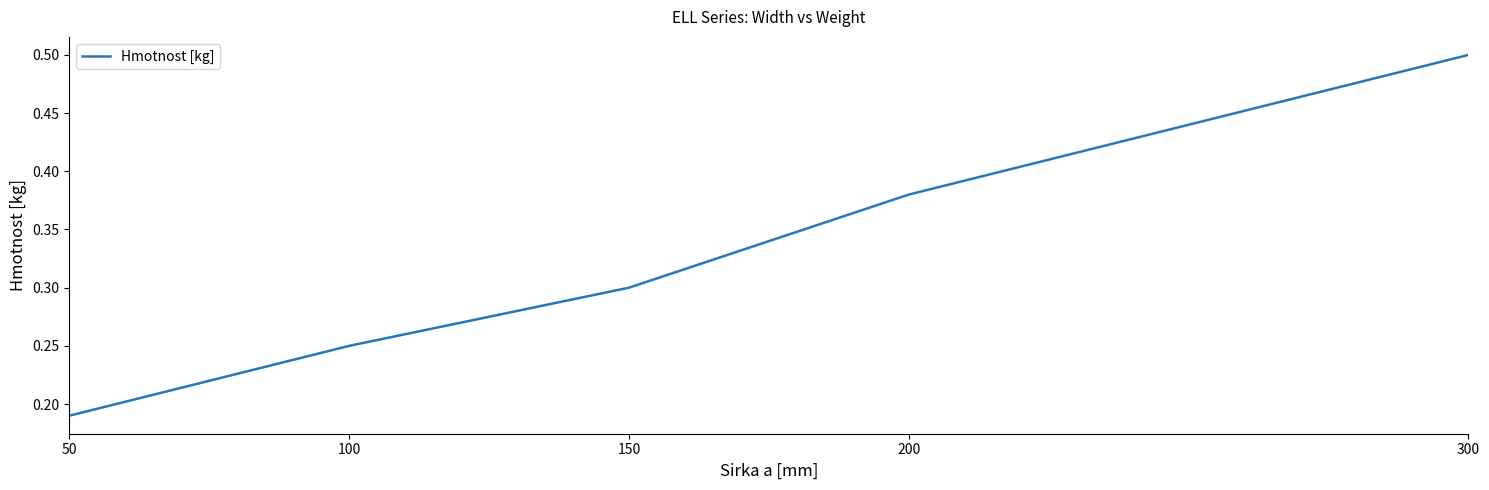

The chart shows a value of 0.5 at 150. True or false?

False